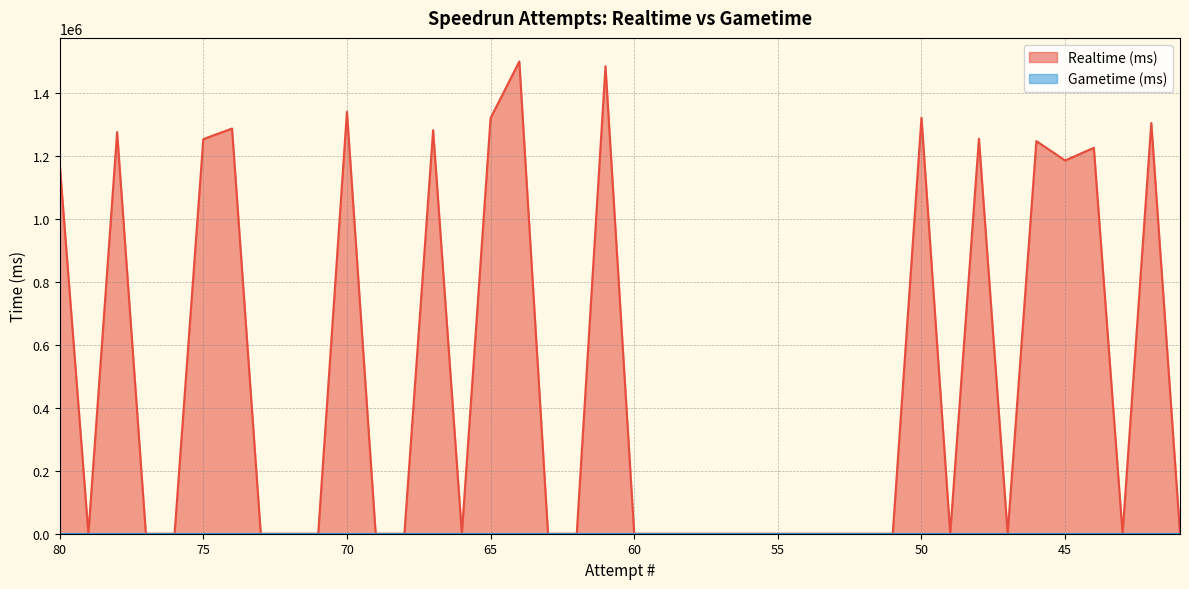

Is it true that the value at 74 is 485607?

False